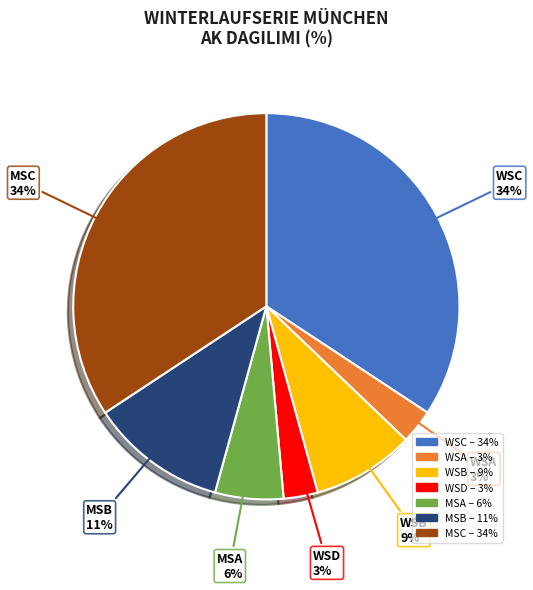

Is the sum of MSC and WSB greater than half?

No